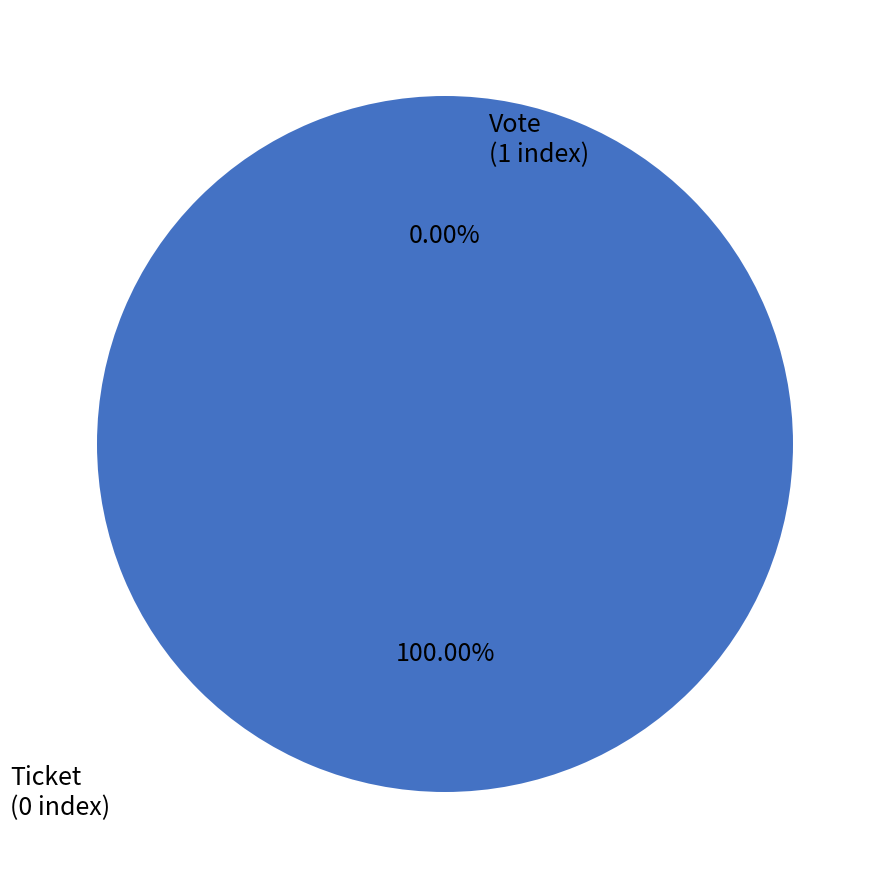

Rank the categories by value from highest to lowest.

Vote, Ticket